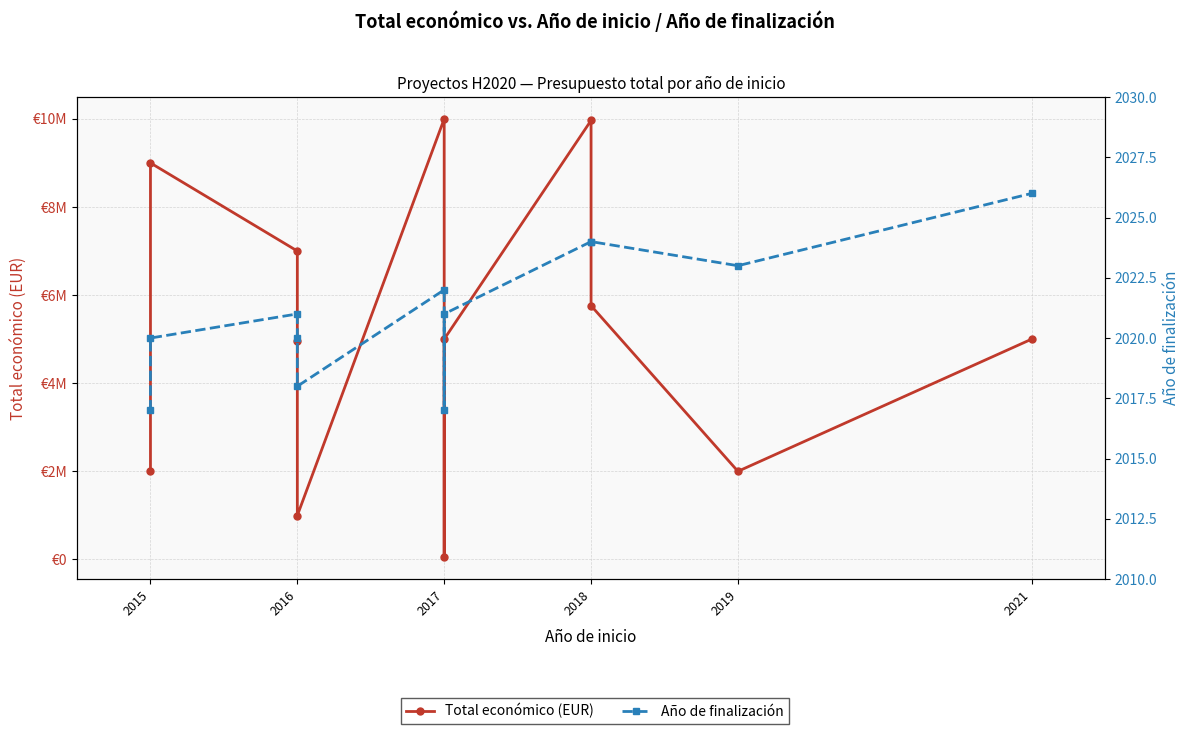

True or false: Año de finalización and Total económico (EUR) intersect in this chart.

False